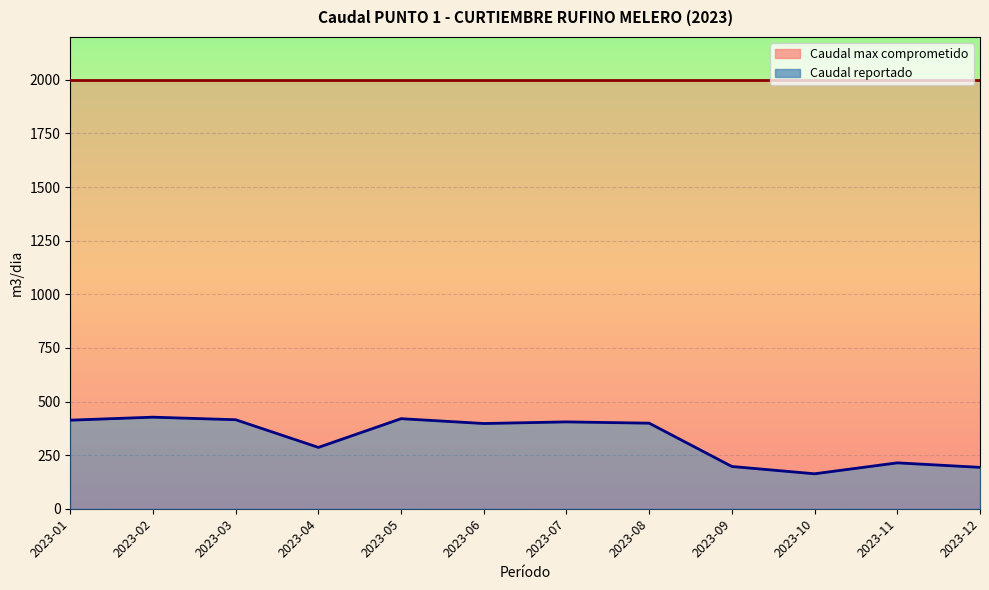

Reading left to right, transcribe all the data shown in this chart.

2023-01=413.0	2023-02=427.0	2023-03=415.0	2023-04=286.0	2023-05=420.0	2023-06=397.4	2023-07=405.0	2023-08=399.0	2023-09=197.0	2023-10=163.0	2023-11=214.0	2023-12=193.0